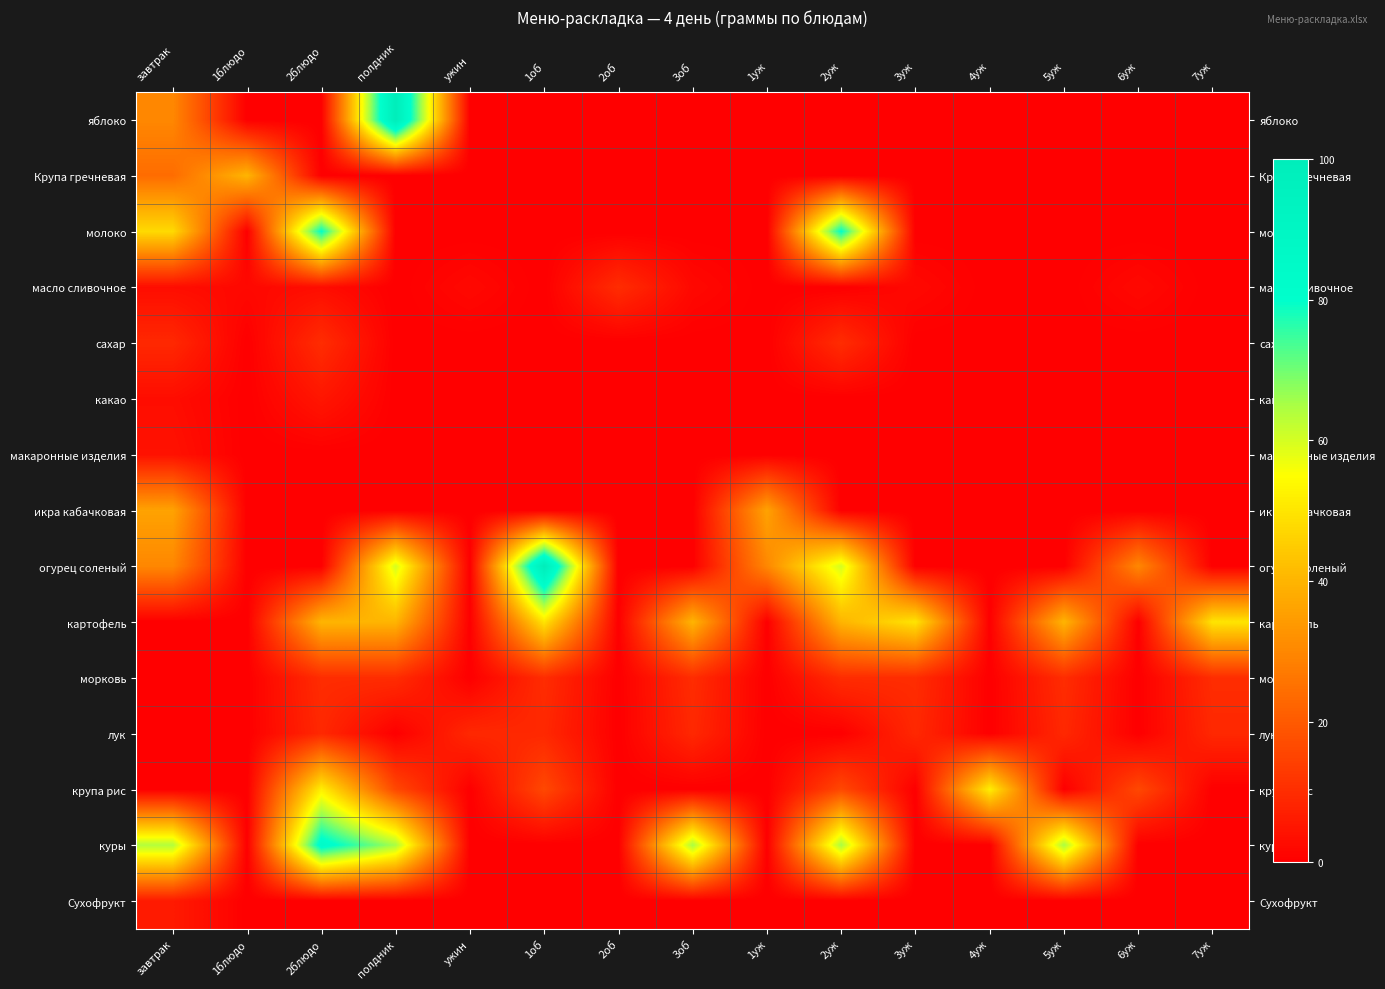

Which series has the largest total across all categories?

куры